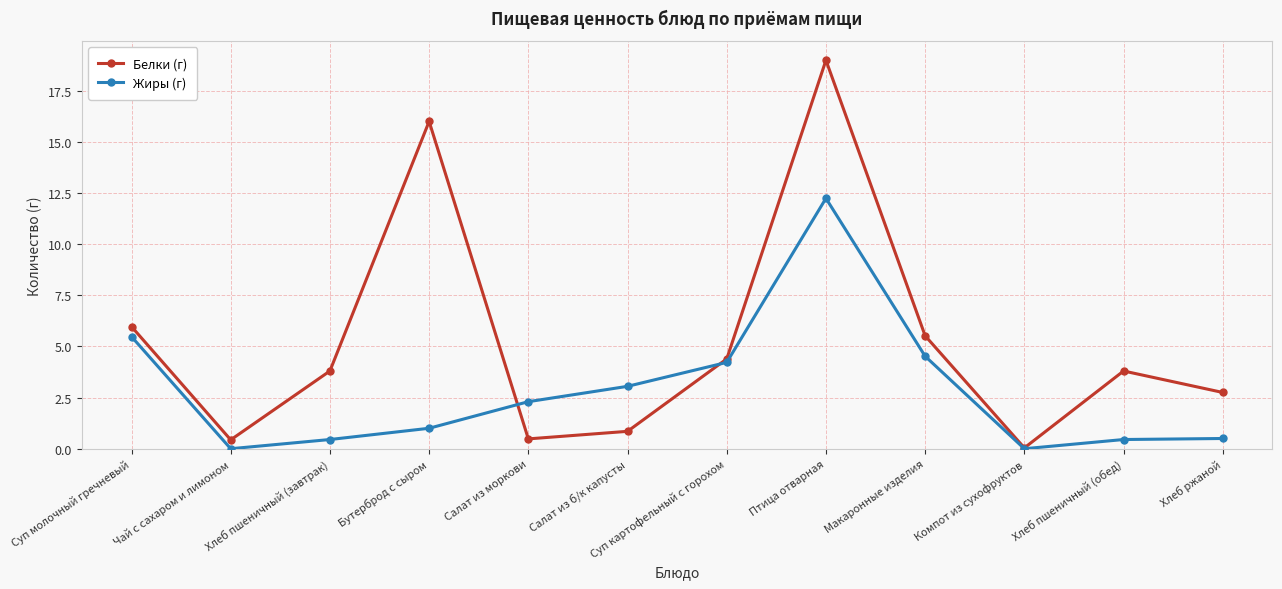

Which series has the largest range (max minus min)?

Белки (г)